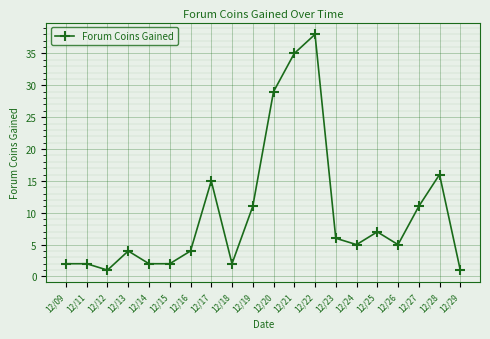

Between 12/17 and 12/12, which is larger?

12/17